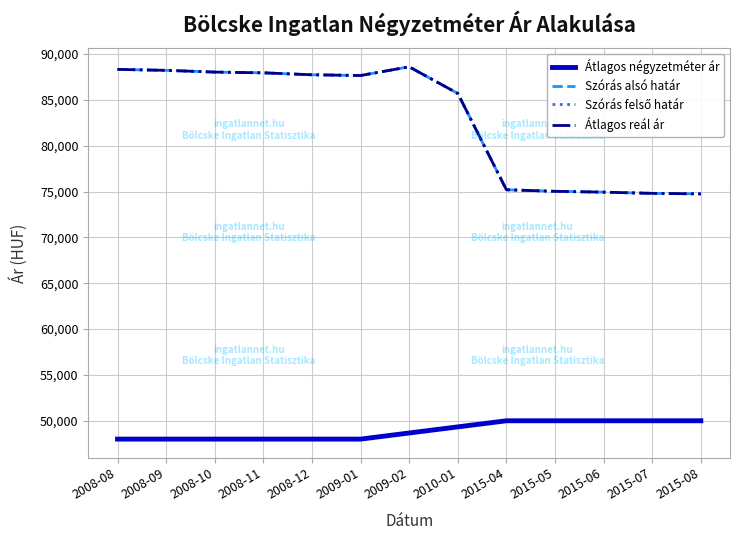

Is it true that Átlagos négyzetméter ár equals 74499 at 2009-01?

False